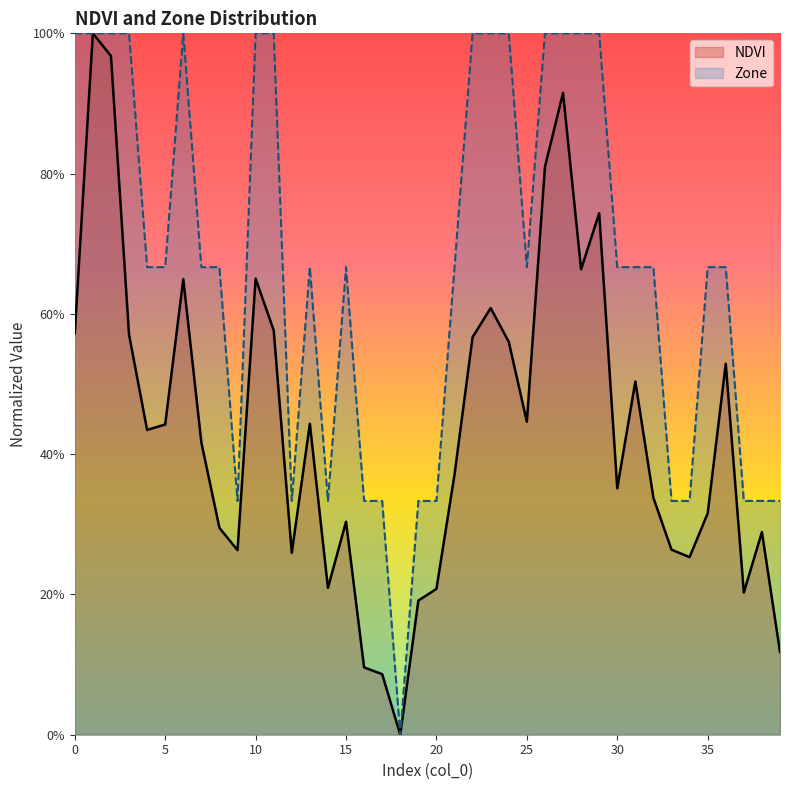

True or false: Zone and NDVI intersect in this chart.

False